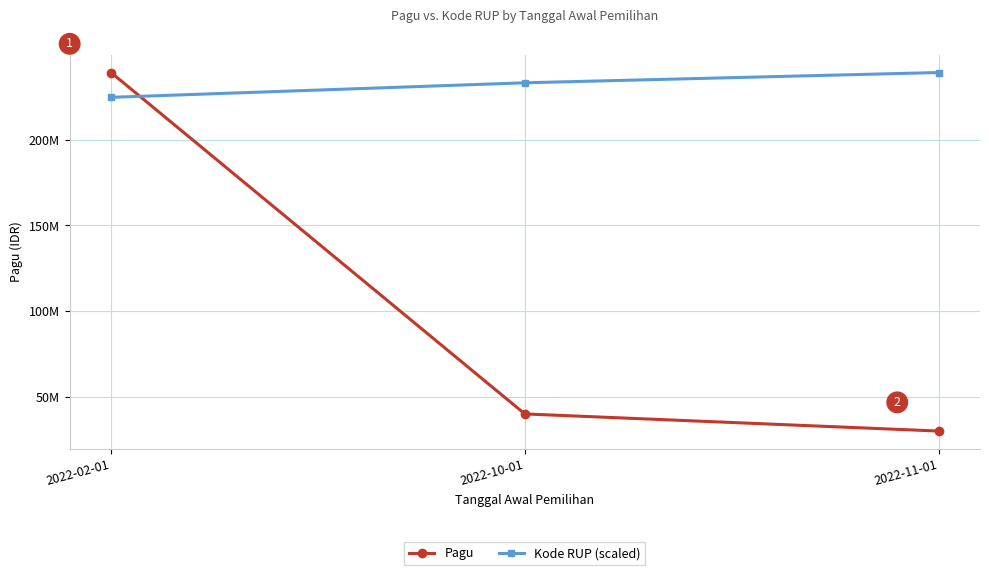

What is the maximum value for Pagu?

239234000.0